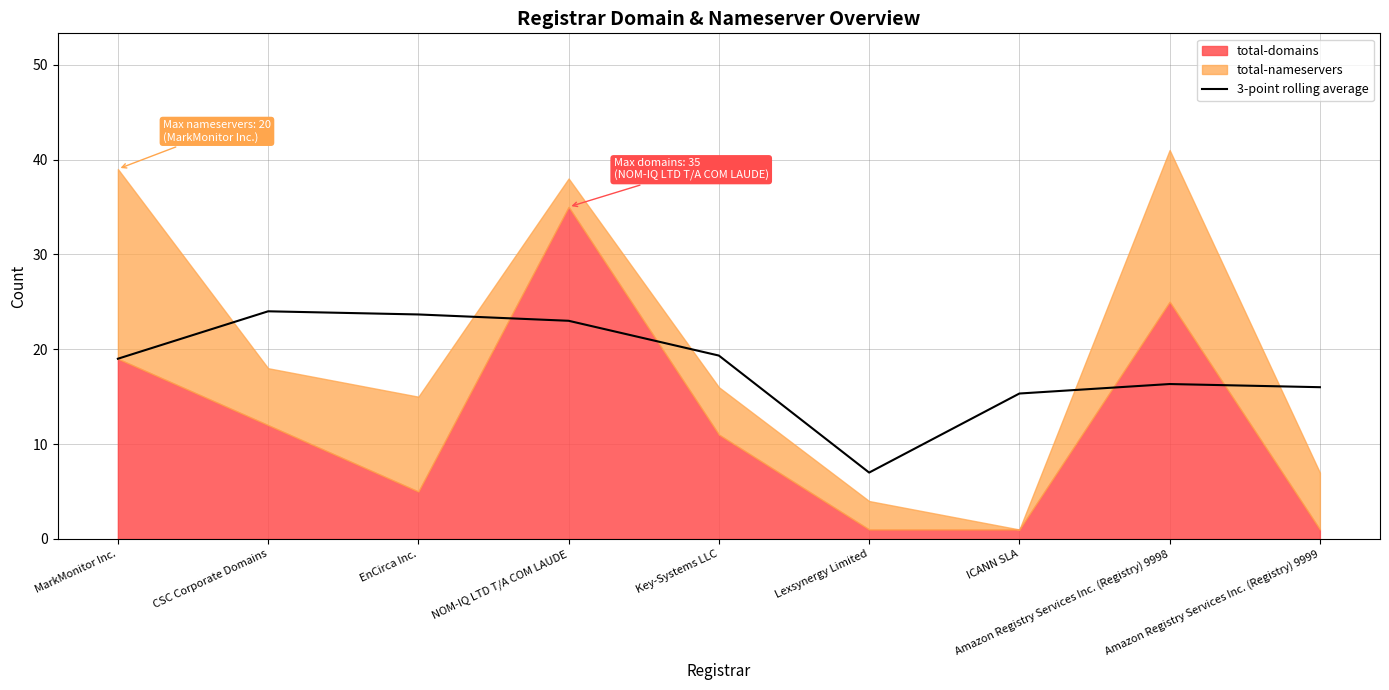

What is the label of the 6th point from the right?

NOM-IQ LTD T/A COM LAUDE